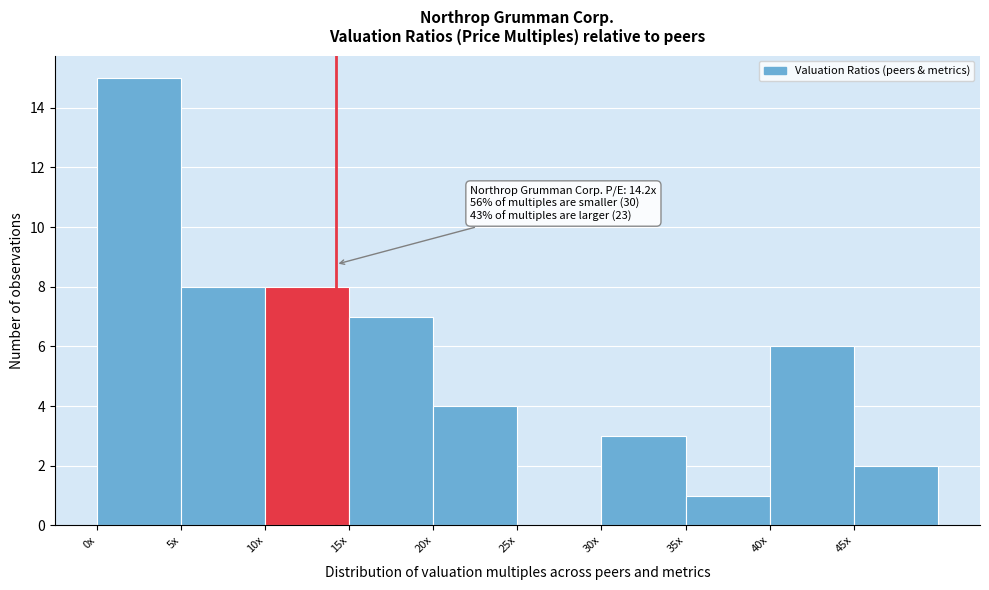

Reading right to left, what are all the values shown in this chart?

45x=2	40x=6	35x=1	30x=3	25x=0	20x=4	15x=7	10x=8	5x=8	0x=15